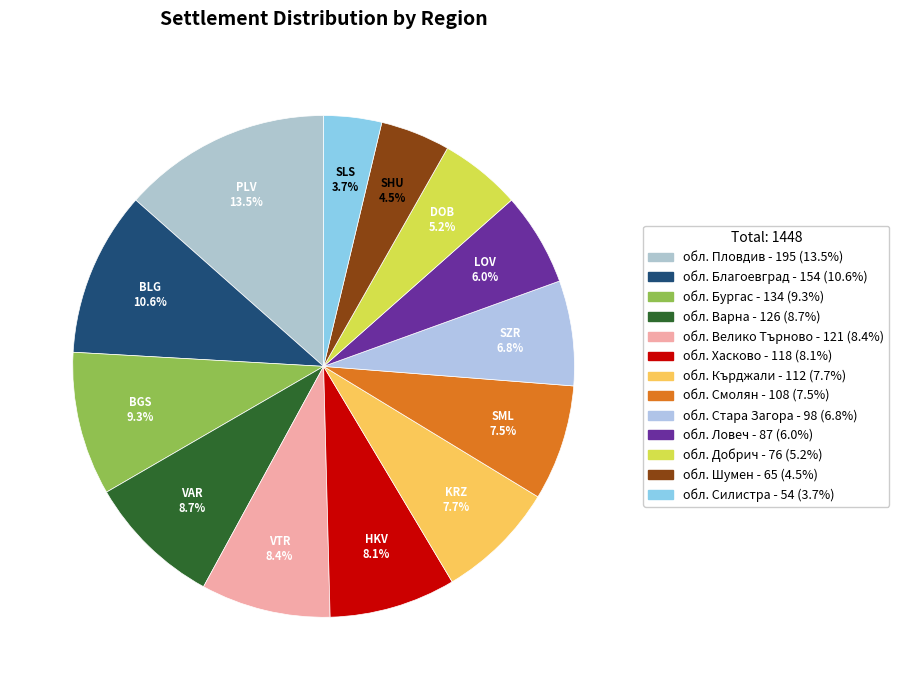

Which slice is the largest?

обл. Пловдив